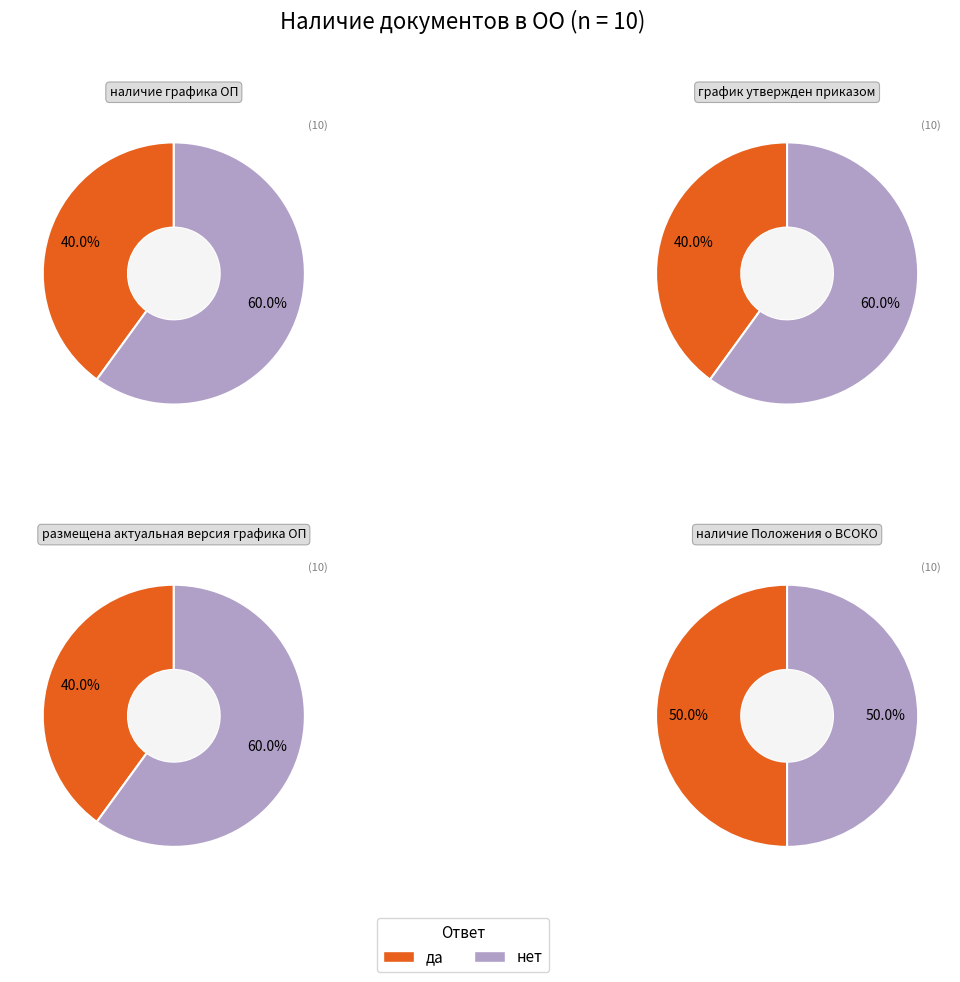

What portion of the pie excludes да?

60.0%